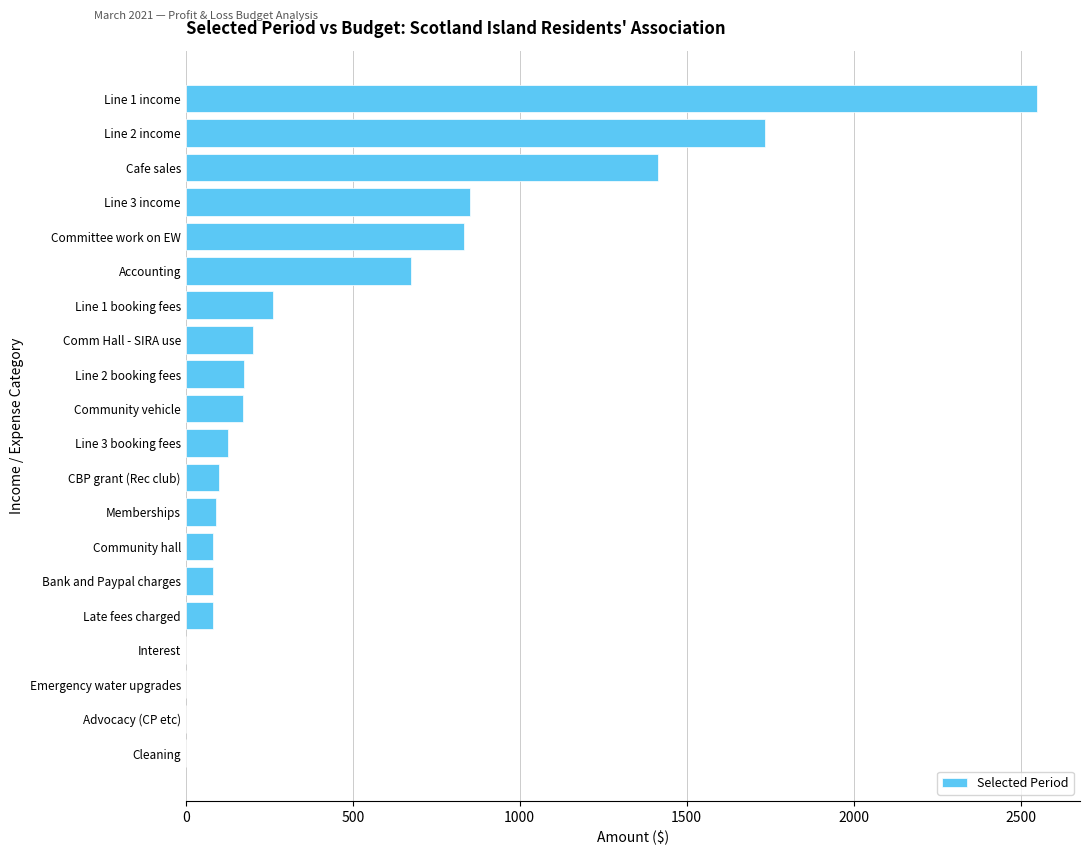

What is the sum of the values at Memberships and Advocacy (CP etc)?

90.9